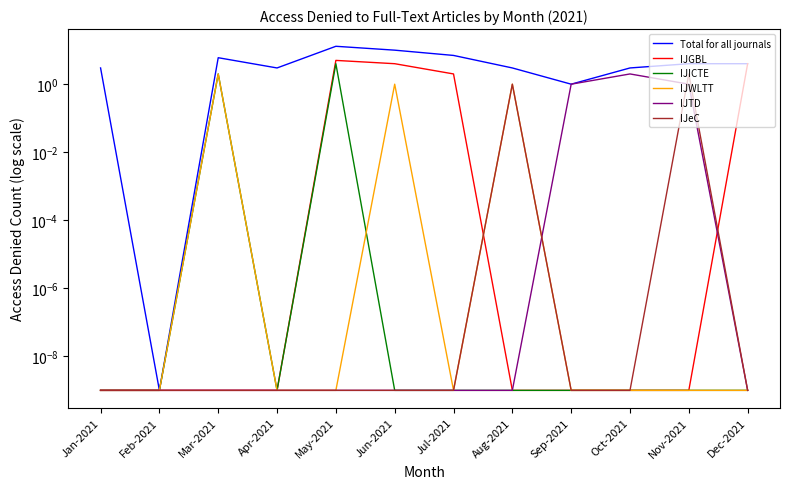

How many categories are shown in the chart?

12